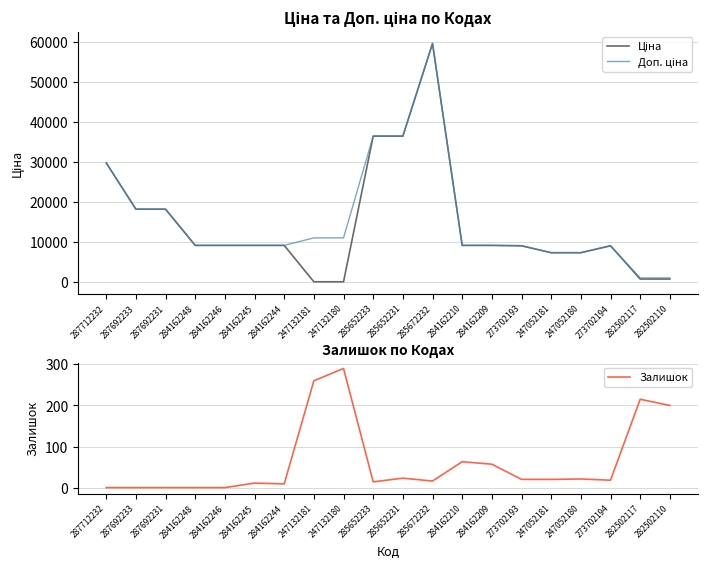

Reading left to right, extract all data points from this chart.

Ціна: 29761.5	18212.0	18212.0	9185.1	9185.1	9185.1	9185.1	110.5	110.5	36424.0	36424.0	59523.0	9185.1	9185.1	9092.0	7360.2	7360.2	9092.0	793.0	793.0
Доп. ціна: 29761.5	18212.0	18212.0	9185.1	9185.1	9185.1	9185.1	11055.0	11055.0	36424.0	36424.0	59523.0	9185.1	9185.1	9092.0	7360.2	7360.2	9092.0	1074.6	1074.6
Залишок: 0.0	0.0	0.0	0.0	0.0	11.0	9.0	260.0	290.0	14.0	23.0	16.0	63.0	57.0	20.0	20.0	21.0	18.0	215.0	200.0